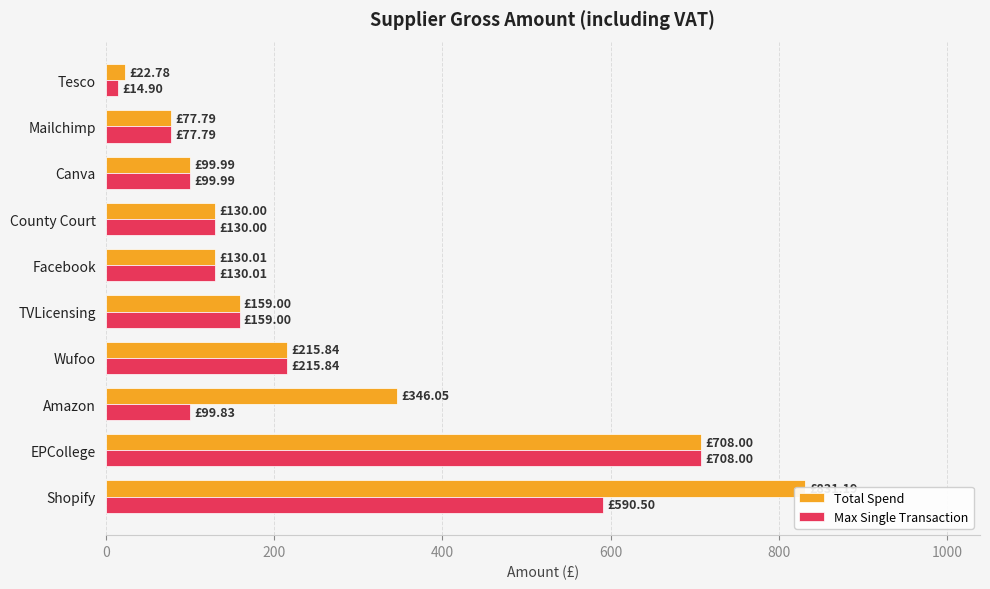

How many data points does each series have?

10